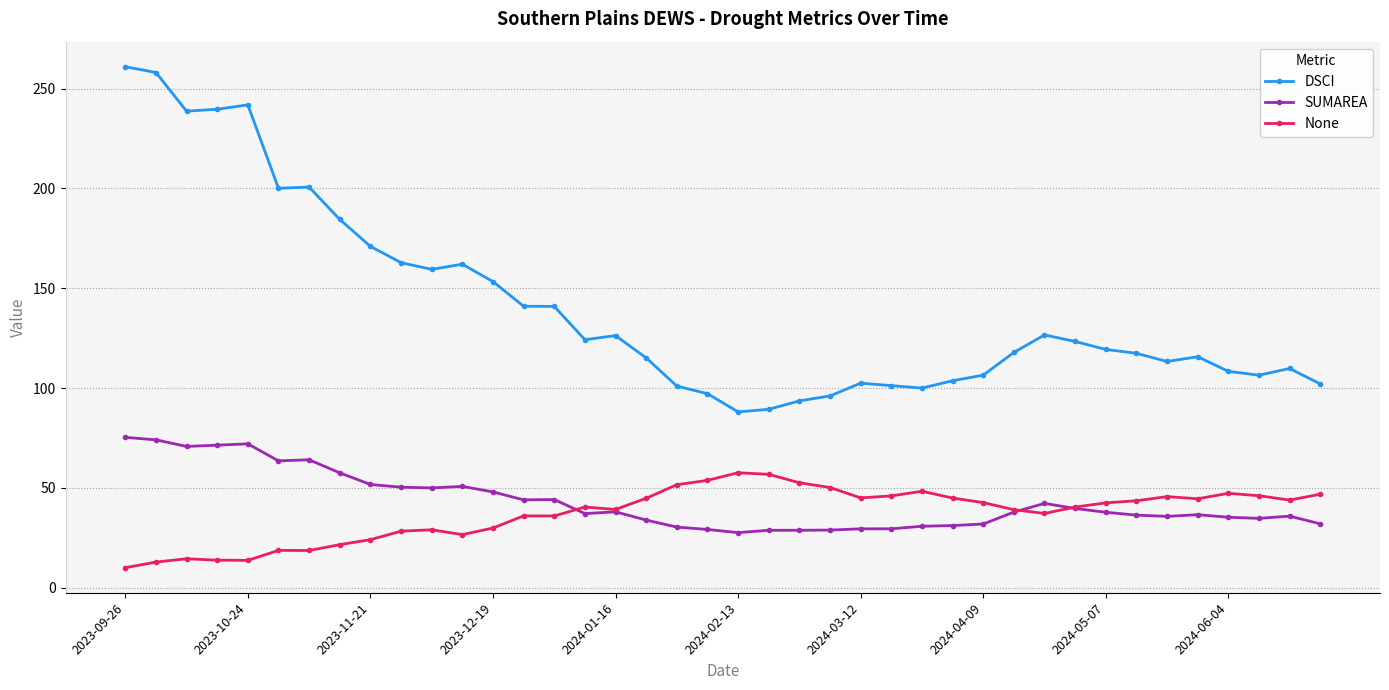

What is the value of the DSCI point at the 18th from the left?

115.1